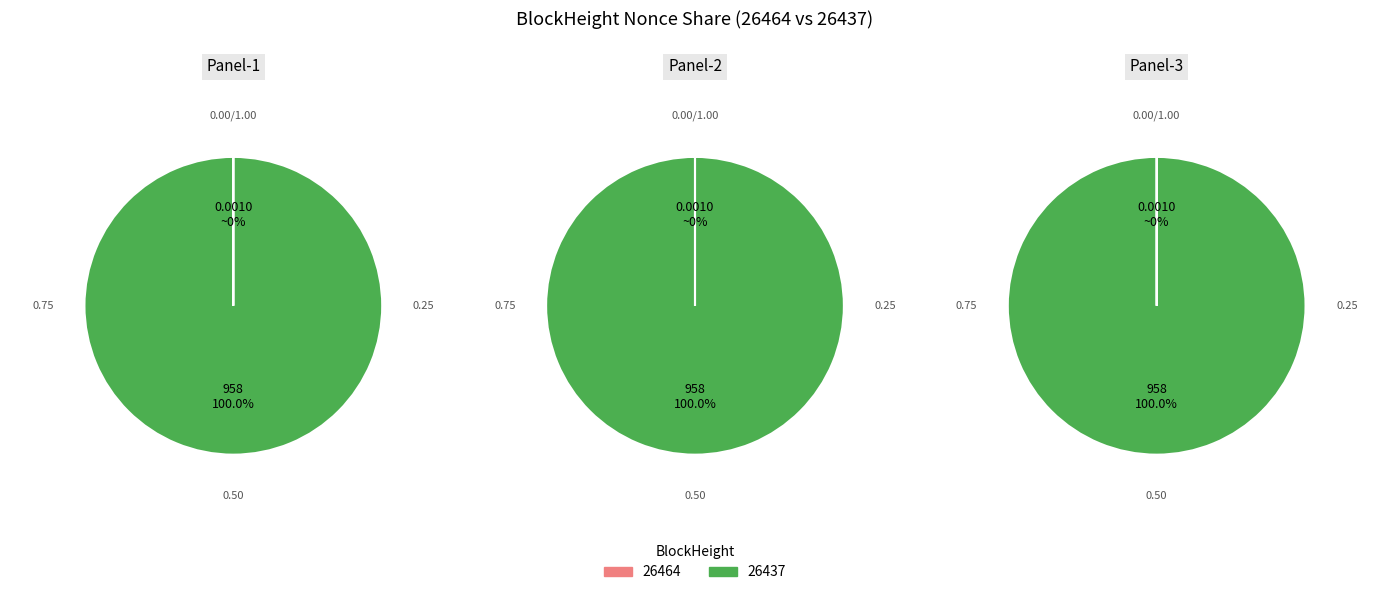

To the nearest percent, what is the combined percentage of 26437 and 26464?

100%